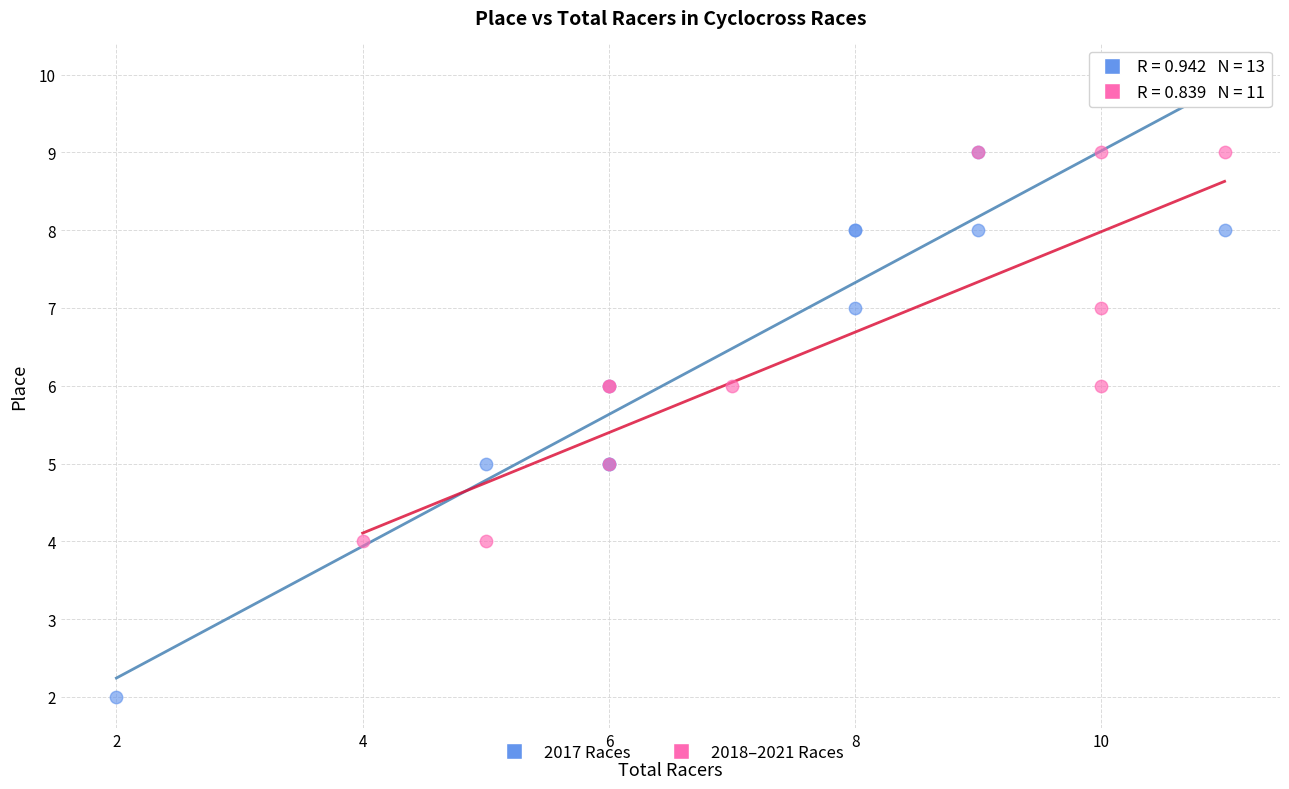

What are all the series names shown in the legend?

2017 Races, 2018–2021 Races